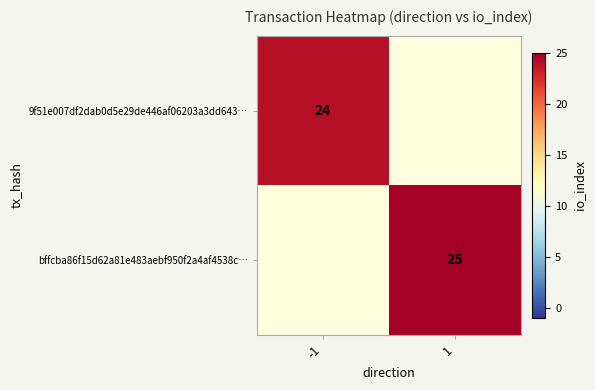

The 9f51e007df2dab0d5e29de446af06203a3dd643… series shows 14 at -1. True or false?

False